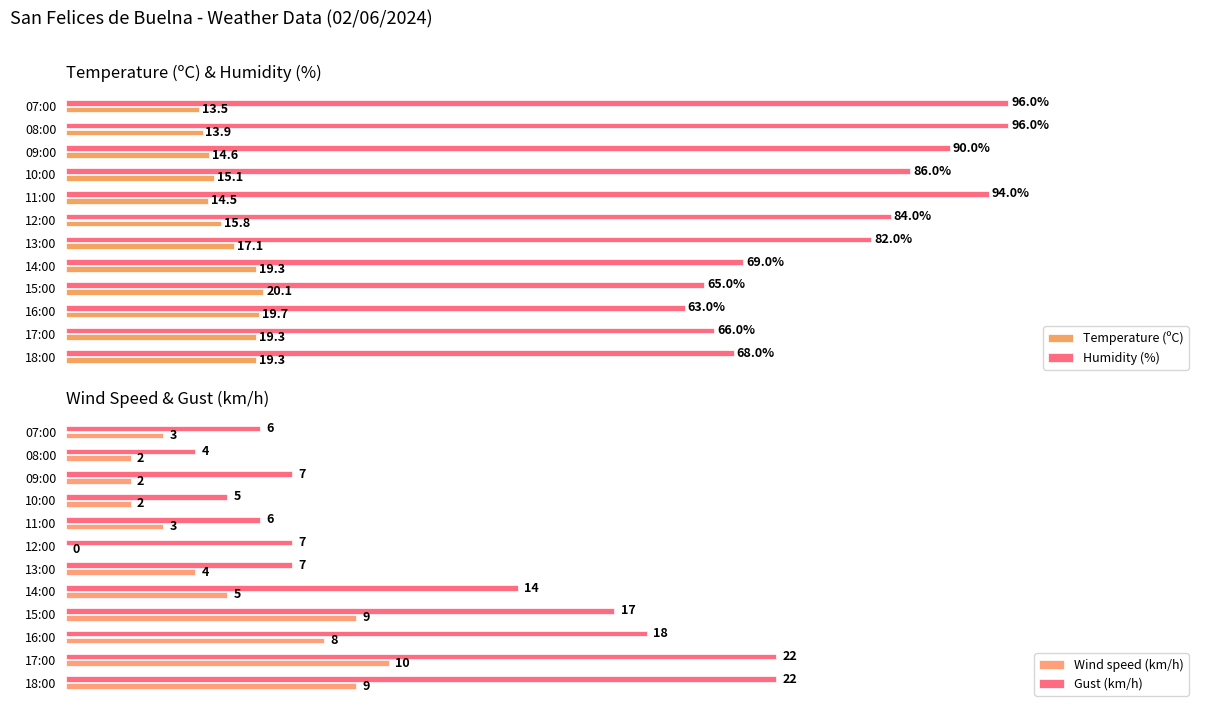

At which label is Temperature (ºC) closest to 16?

12:00